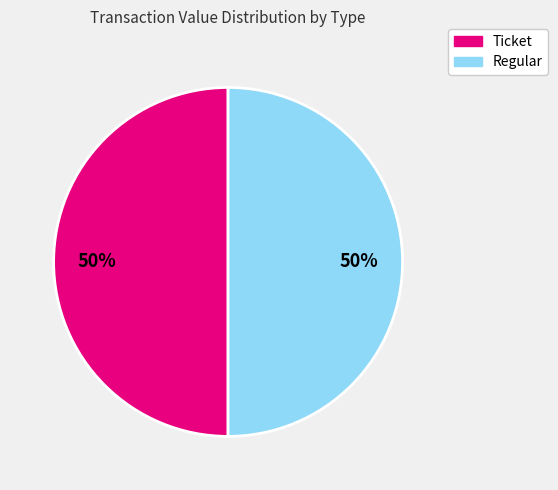

Approximately how many times larger is the value at Ticket compared to Regular?

1.0